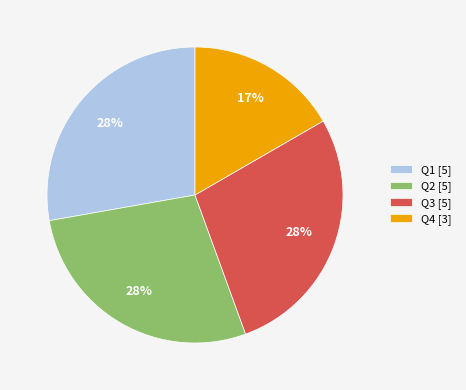

To the nearest percent, what is the difference between the largest and smallest slice percentages?

11%